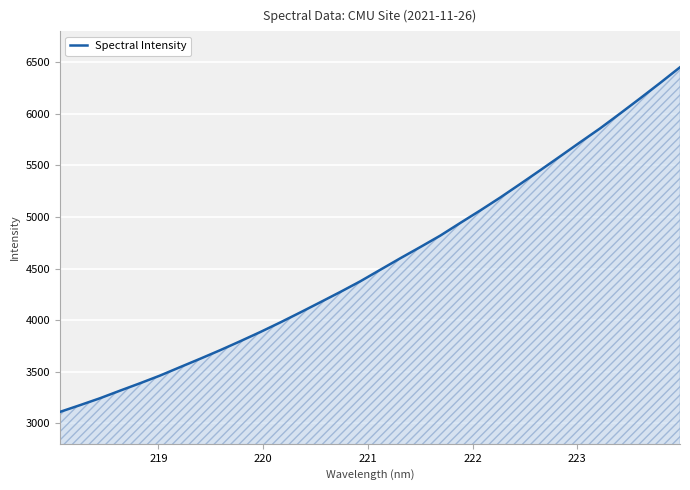

What is the average value?

4555.0